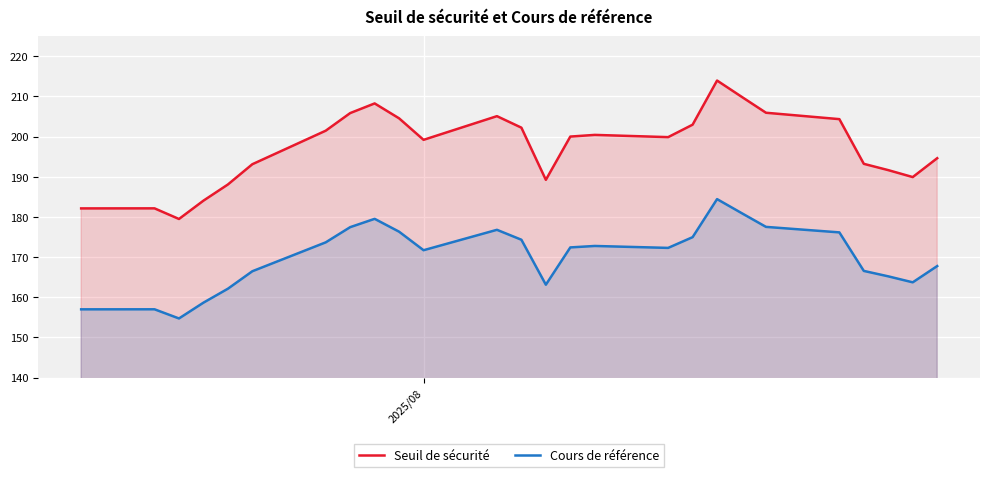

Reading right to left, transcribe all the data shown in this chart.

Seuil de sécurité: 194.6	189.9	191.6	193.2	204.3	205.9	209.9	213.9	202.9	199.8	200.4	200.0	189.2	202.2	205.1	199.2	204.5	208.2	205.8	201.4	193.1	188.1	184.0	179.5	182.1	182.1
Cours de référence: 167.8	163.7	165.2	166.6	176.1	177.5	180.9	184.4	174.9	172.3	172.8	172.4	163.1	174.3	176.8	171.7	176.3	179.5	177.4	173.7	166.5	162.1	158.7	154.7	157.0	157.0